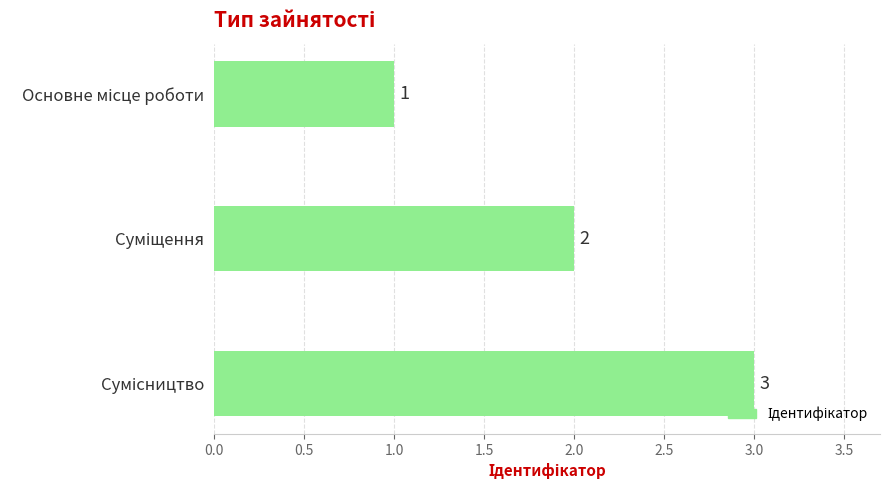

What is the sum of all values?

6